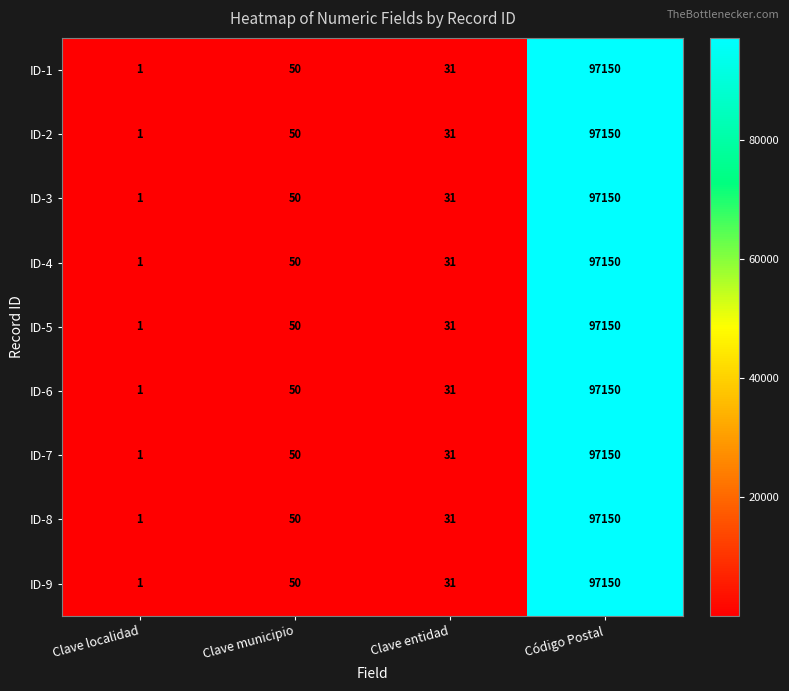

Is the value of ID-2 at Clave municipio greater than the value of ID-9 at Clave entidad?

Yes